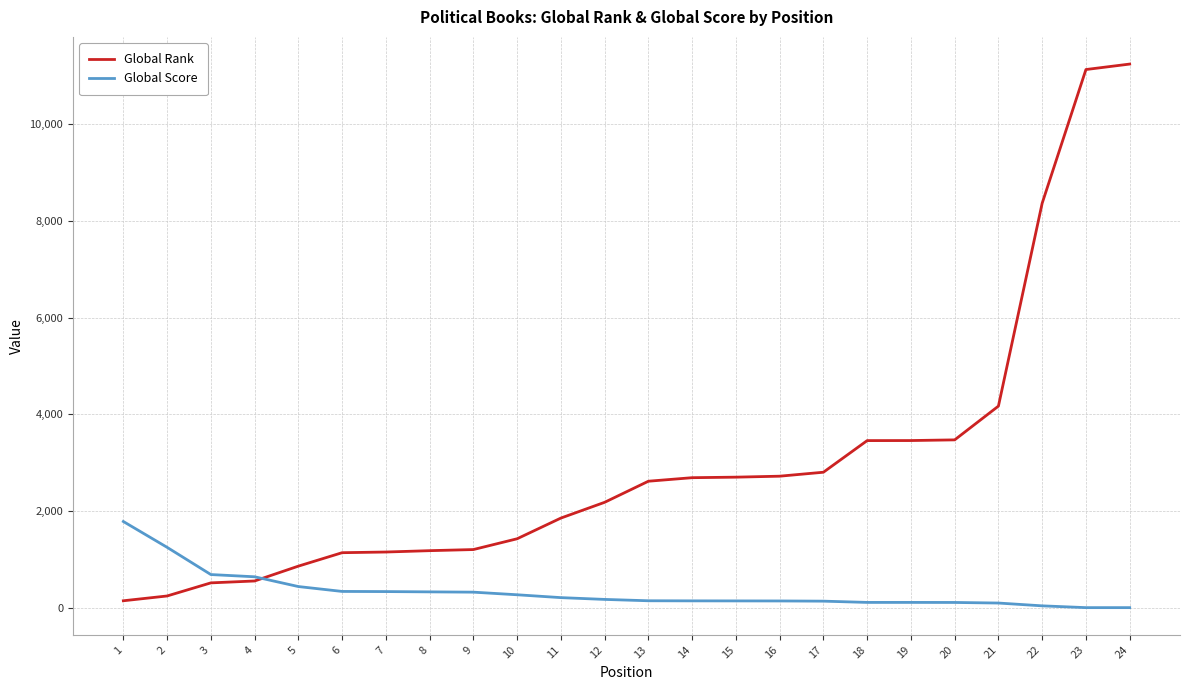

What is the maximum value for Global Score?

1782